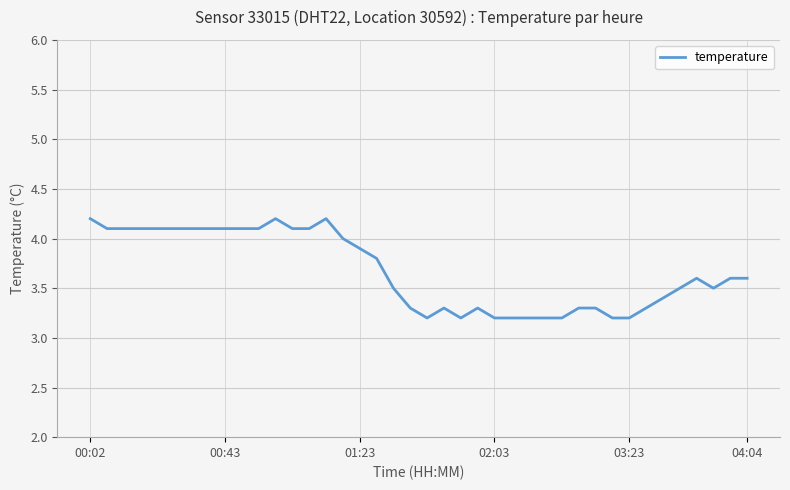

What is the minimum value shown in the chart?

3.2